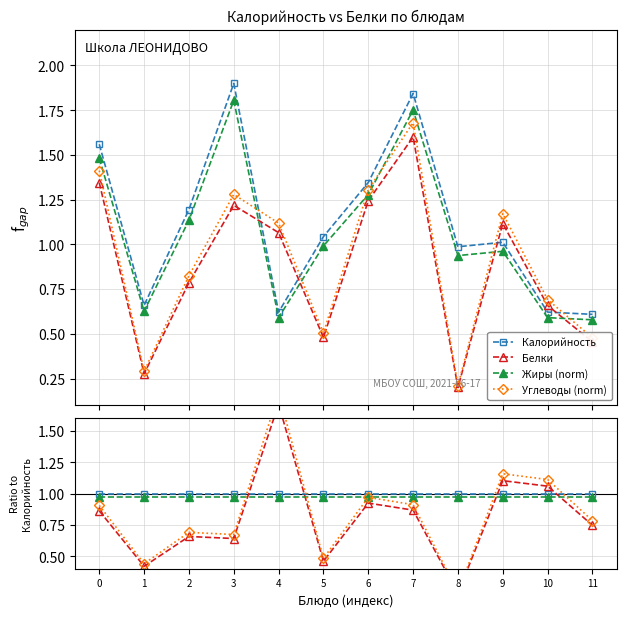

Which series has the largest range (max minus min)?

Углеводы (norm)